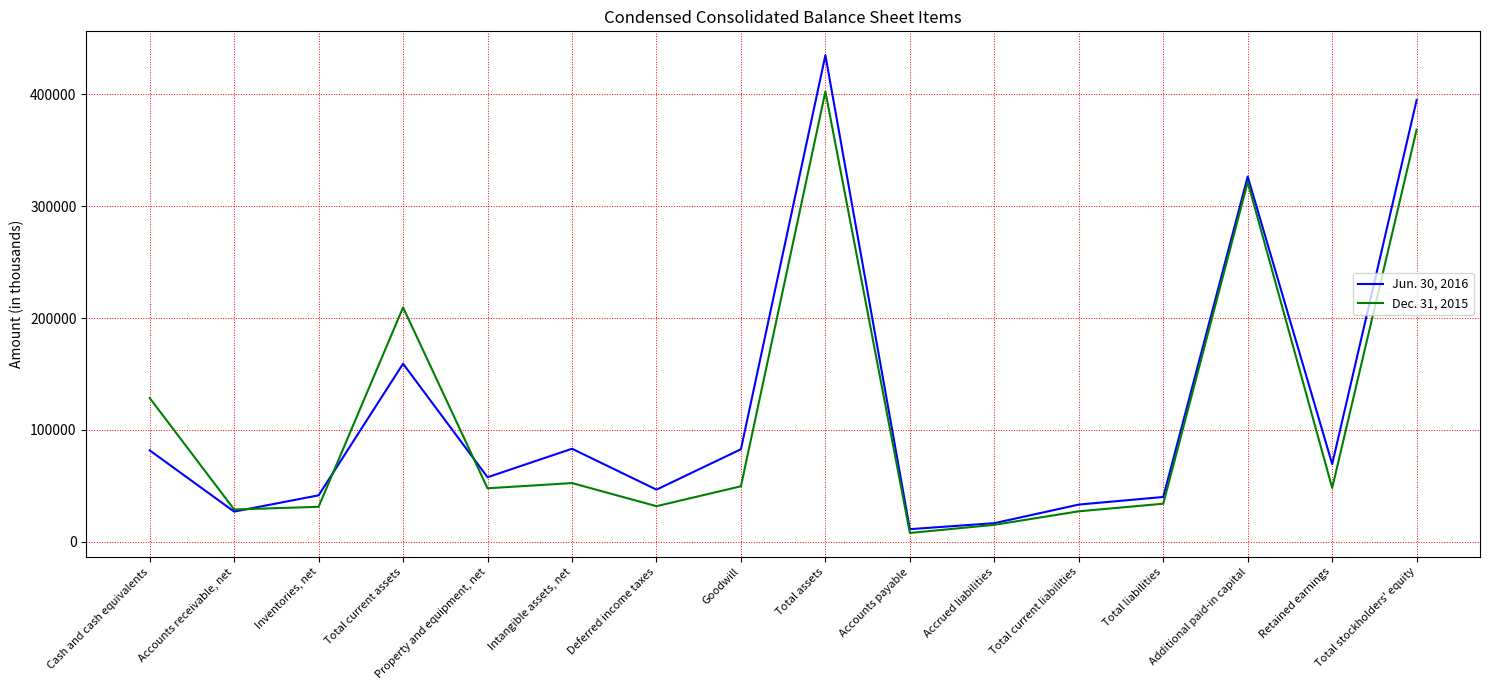

Rank the series by their maximum value, from highest to lowest.

Jun. 30, 2016, Dec. 31, 2015